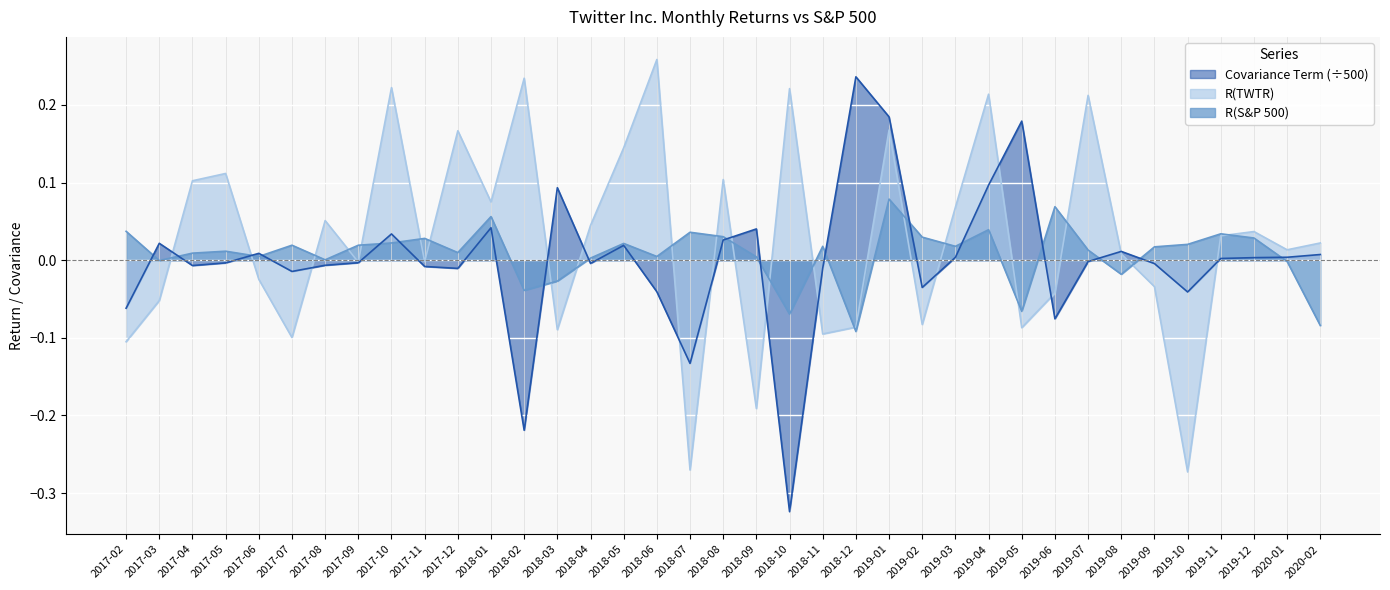

What is the value of the R(S&P 500) point at the 23rd from the left?

-0.1